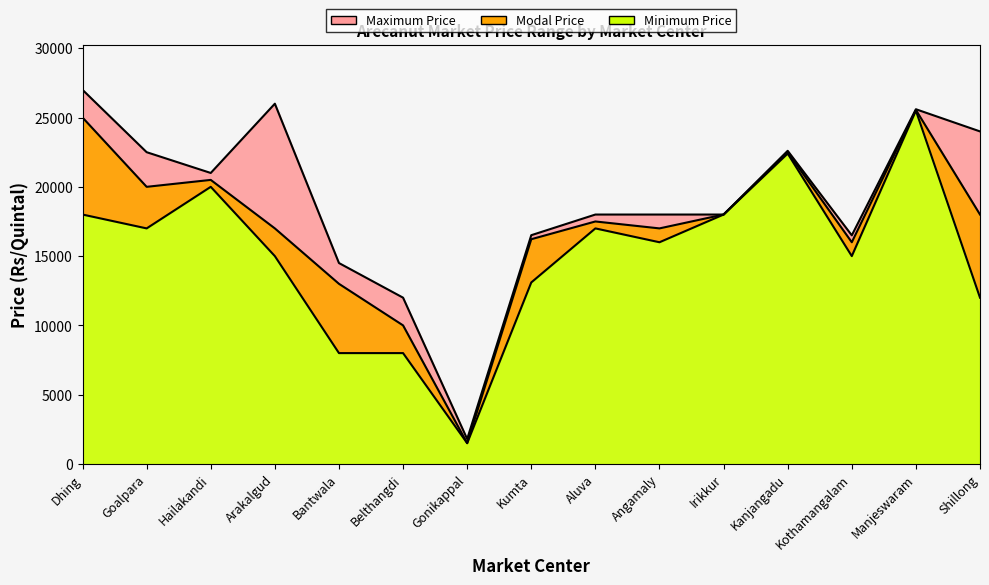

How many lines are shown in the chart?

3